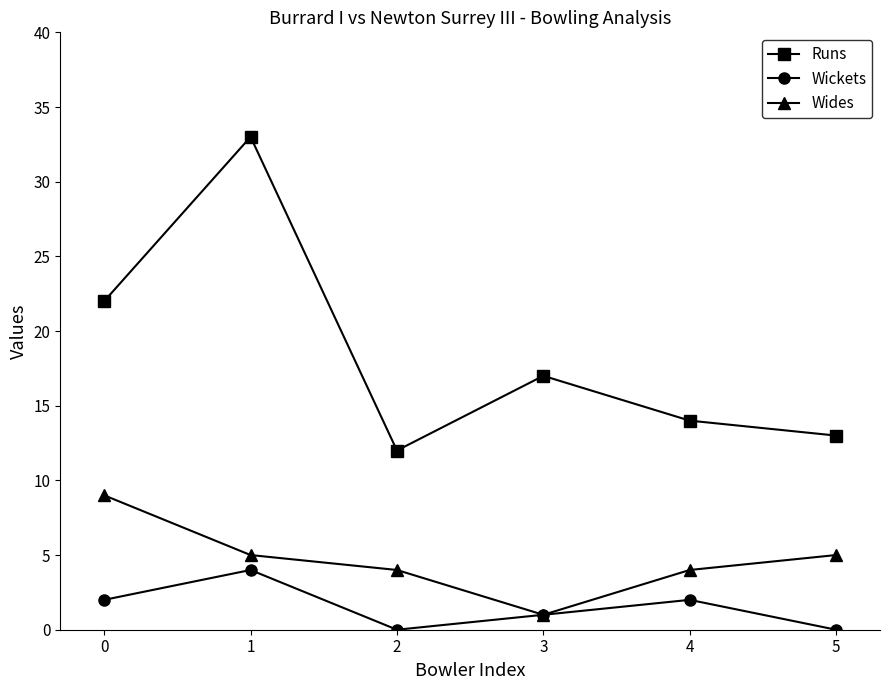

What is the difference between the maximum and minimum values in the Wides series?

8